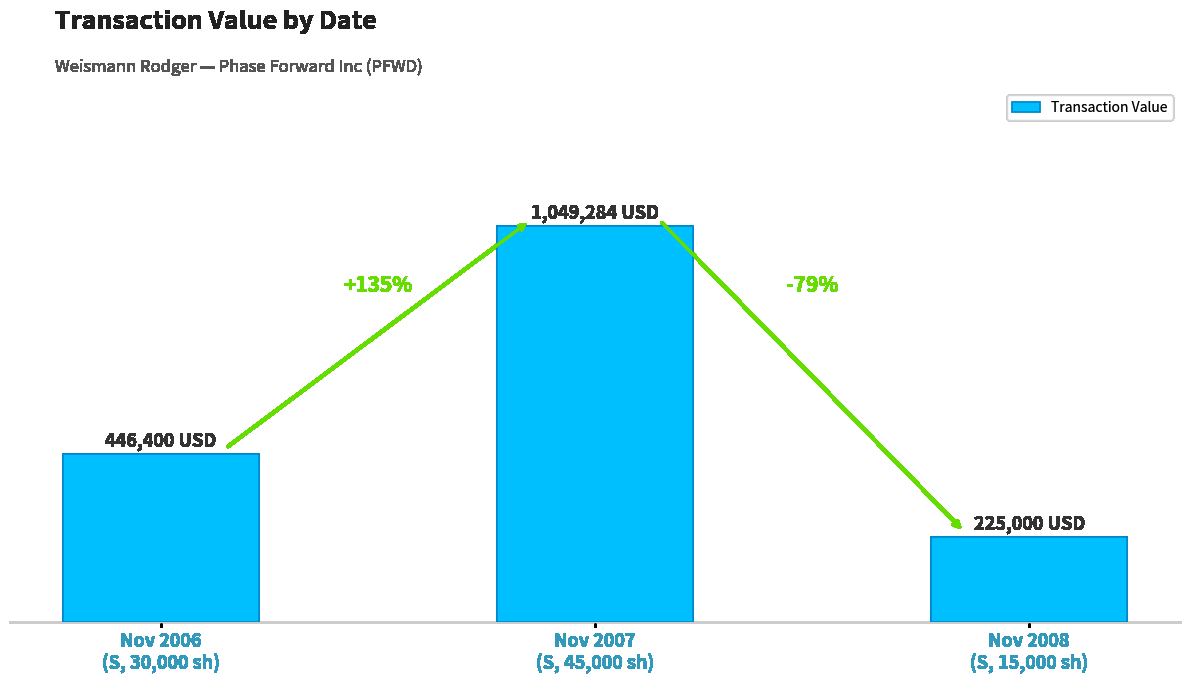

Are the bars horizontal?

No